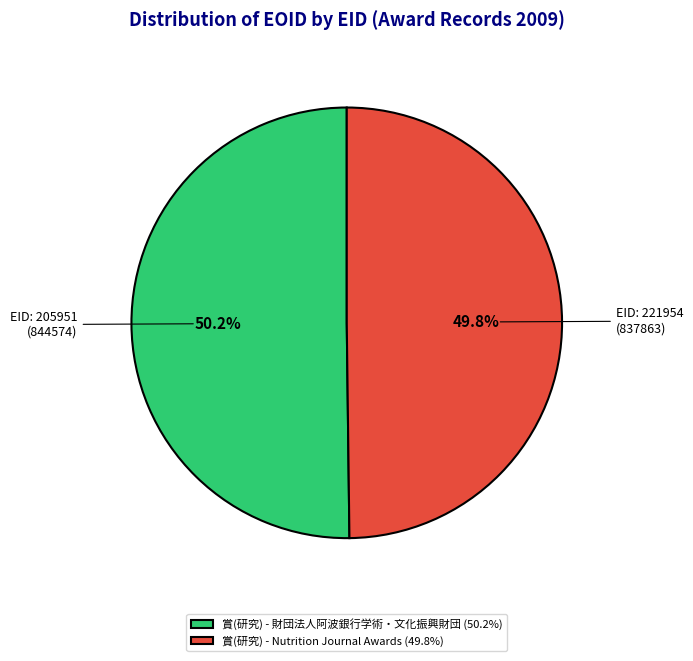

Is the sum of 賞(研究) - 財団法人阿波銀行学術・文化振興財団 (50.2%) and 賞(研究) - Nutrition Journal Awards (49.8%) greater than half?

Yes